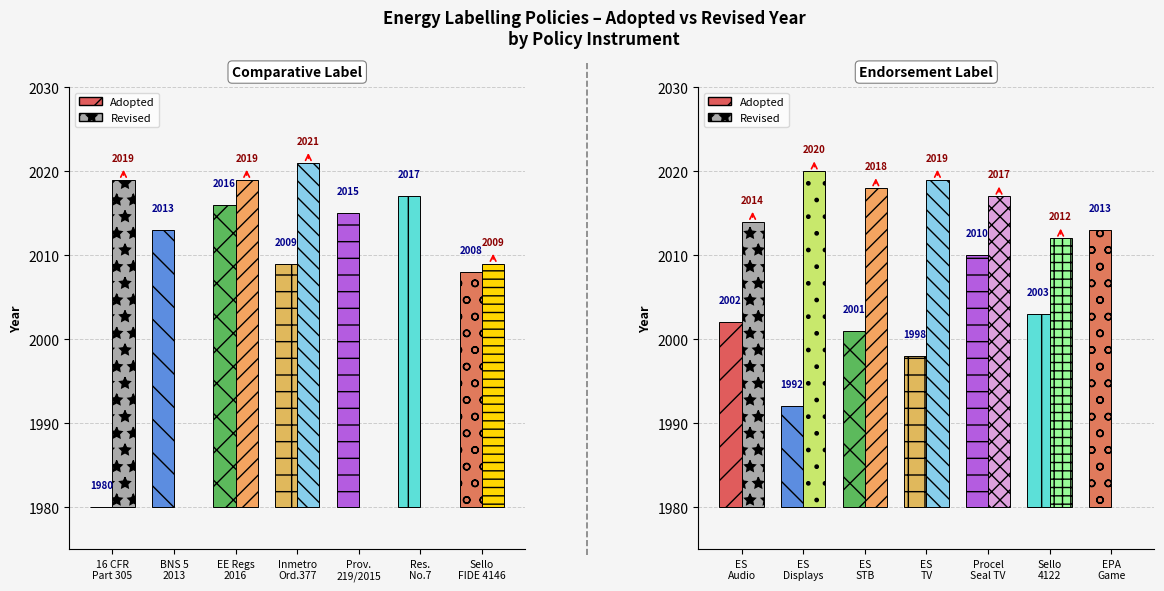

Which category has the lowest value in the Revised series?

Comparative Label